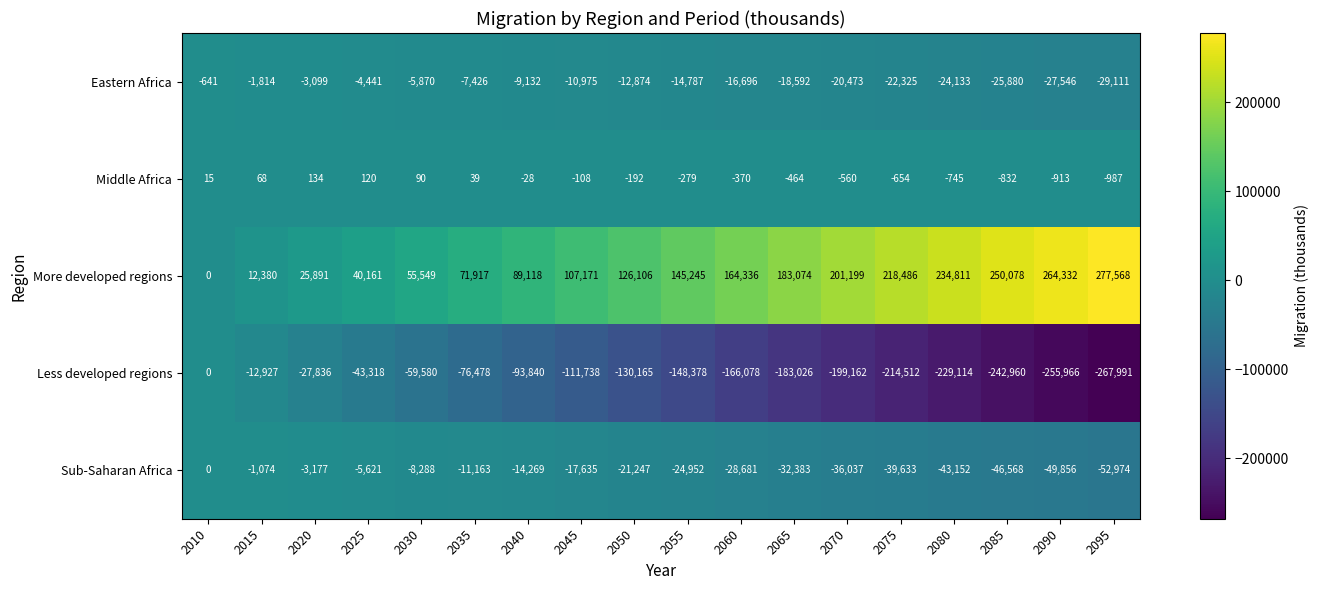

The value of More developed regions at 2085 is 412111. True or false?

False